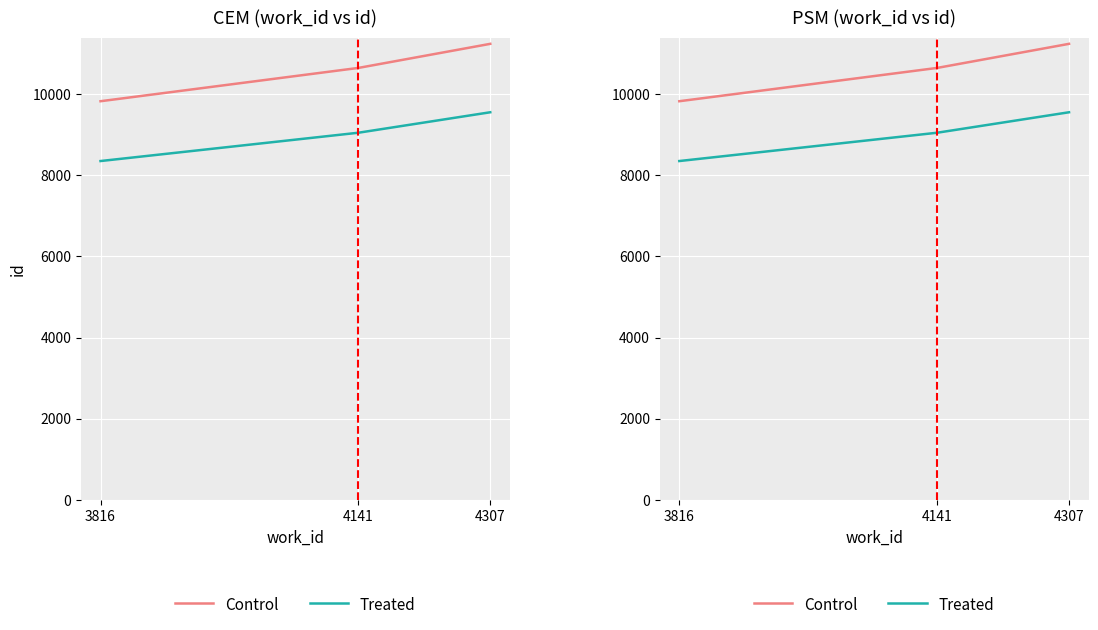

How many distinct data groups are displayed?

2